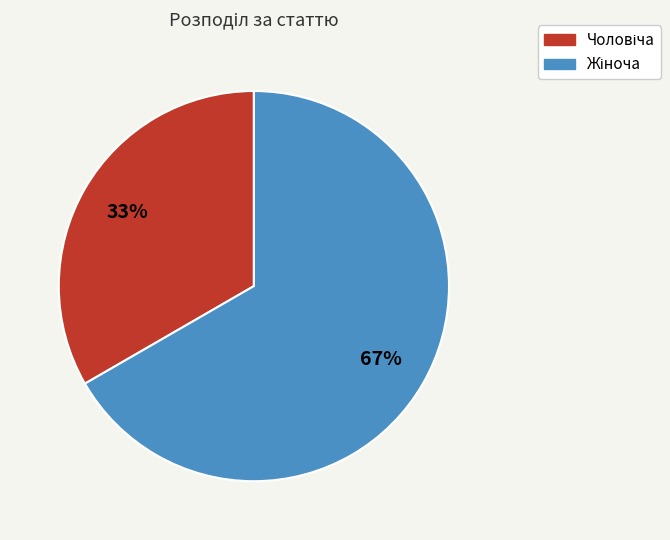

Does any single category account for the majority?

Yes